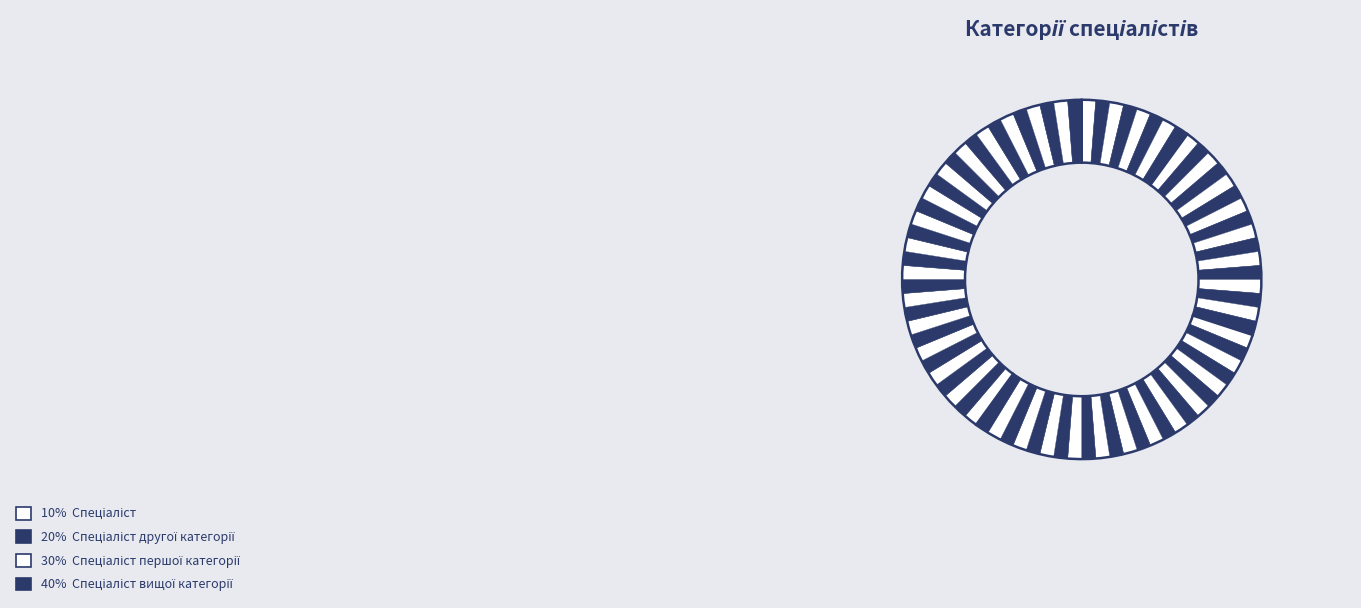

Is there a majority slice in this chart?

No